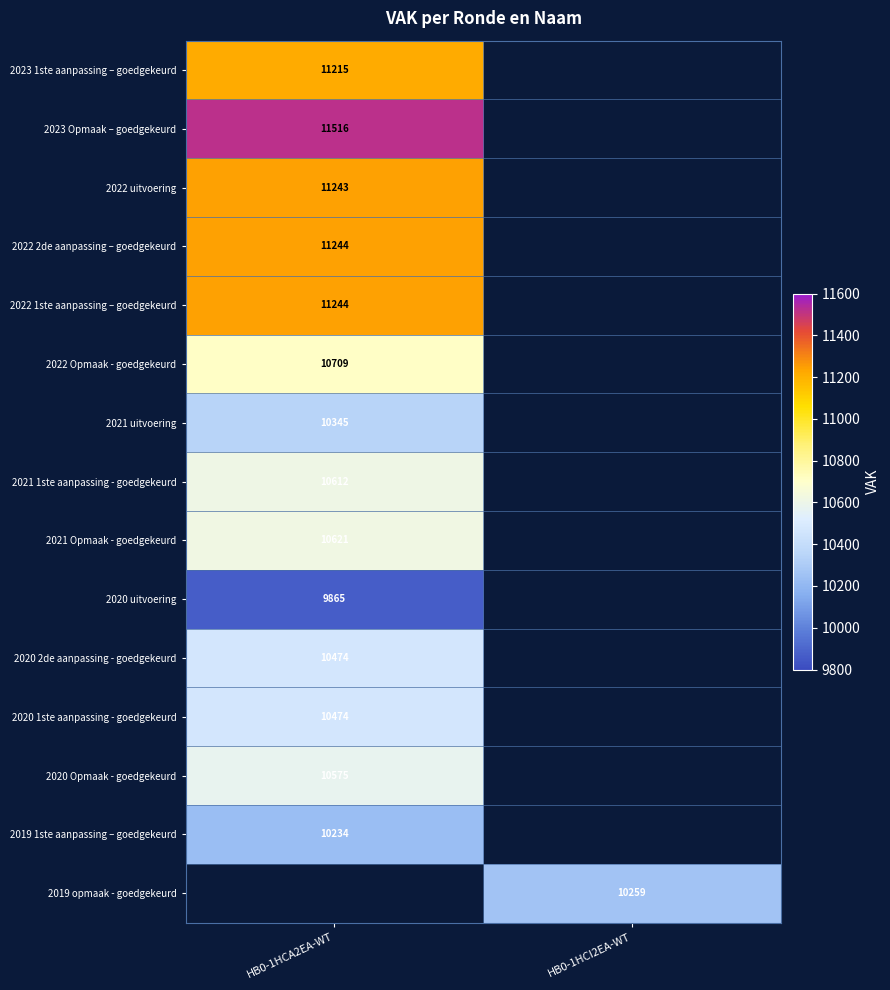

Between HB0-1HCI2EA-WT and HB0-1HCA2EA-WT, which is larger?

HB0-1HCA2EA-WT